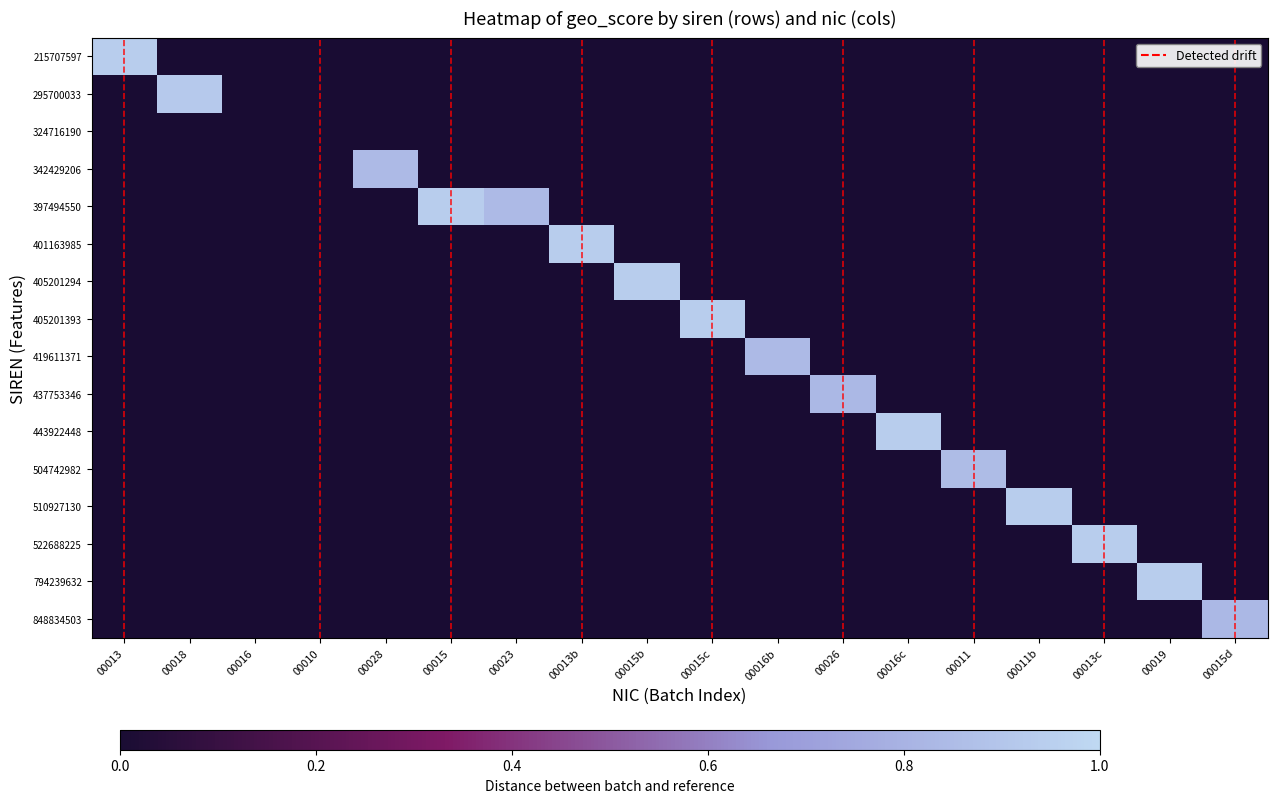

How many distinct data groups are displayed?

16